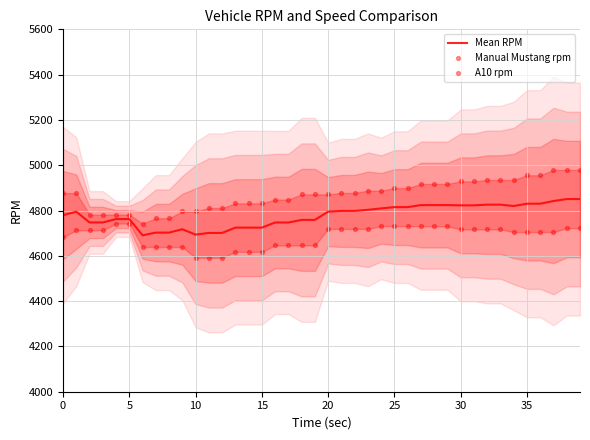

At which category is the sum across all series the highest?

38